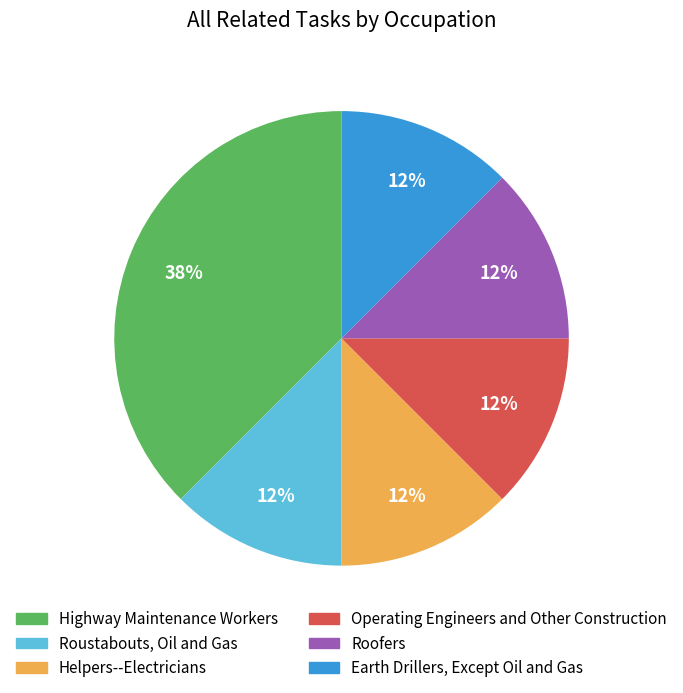

Approximately how many times larger is the value at Operating Engineers and Other Construction compared to Earth Drillers, Except Oil and Gas?

1.0